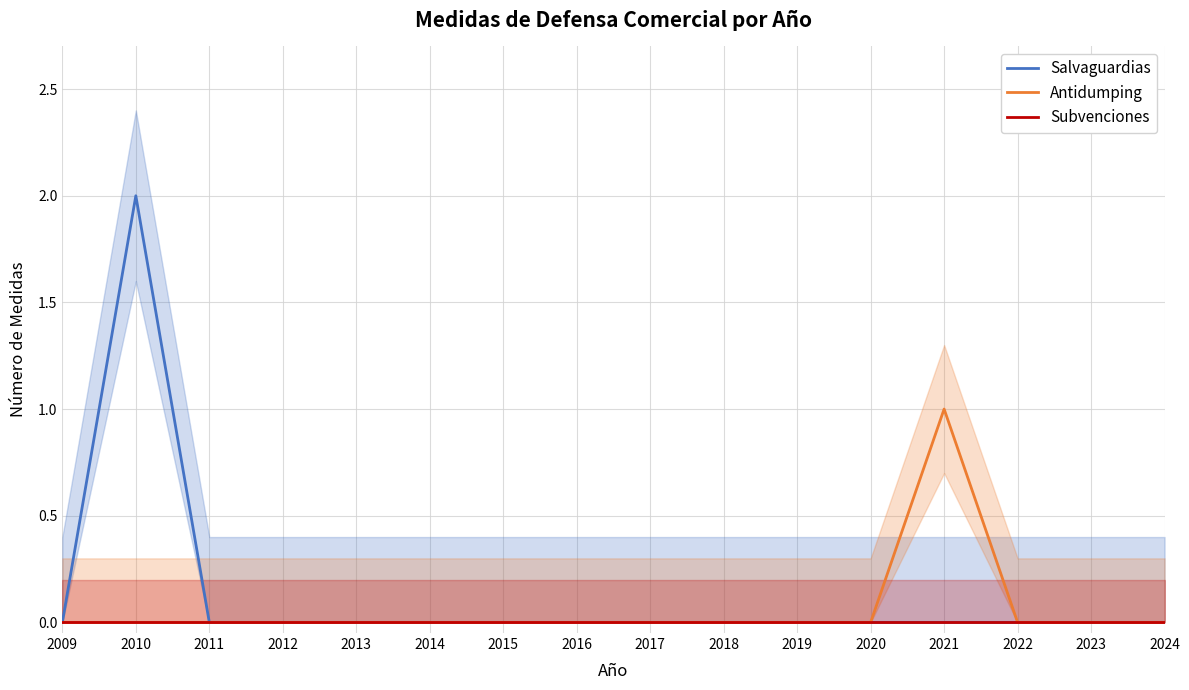

The value of Antidumping at 2009 is 0. True or false?

True